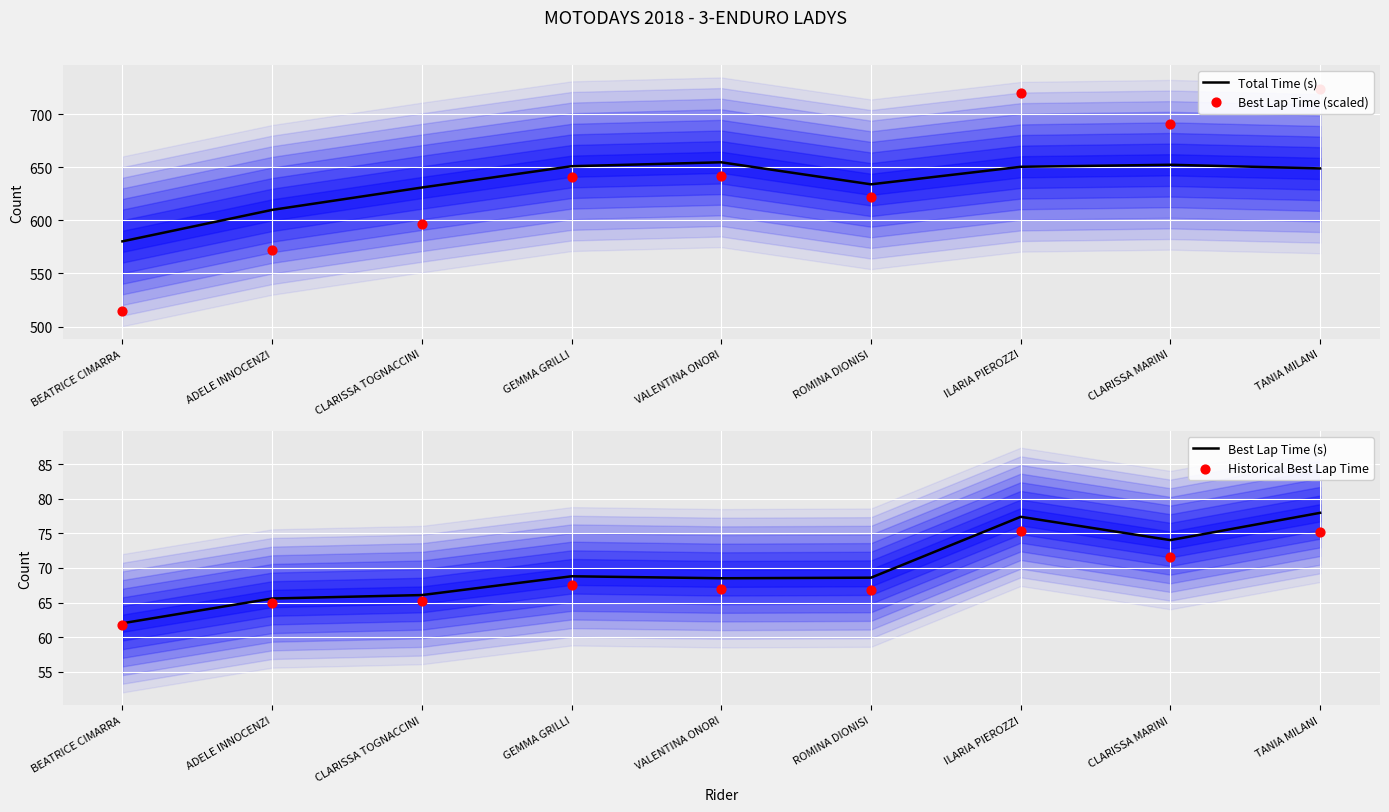

Which series reaches the minimum Y coordinate?

Historical Best Lap Time